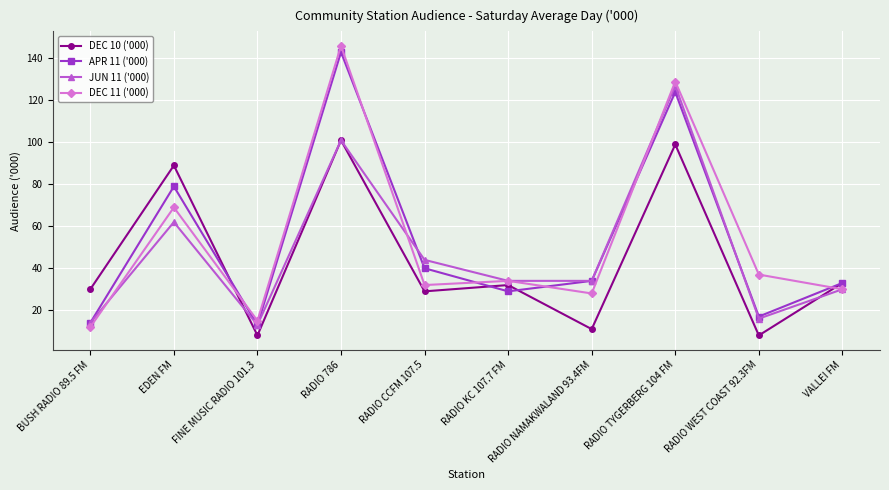

What is the smallest value displayed?

8